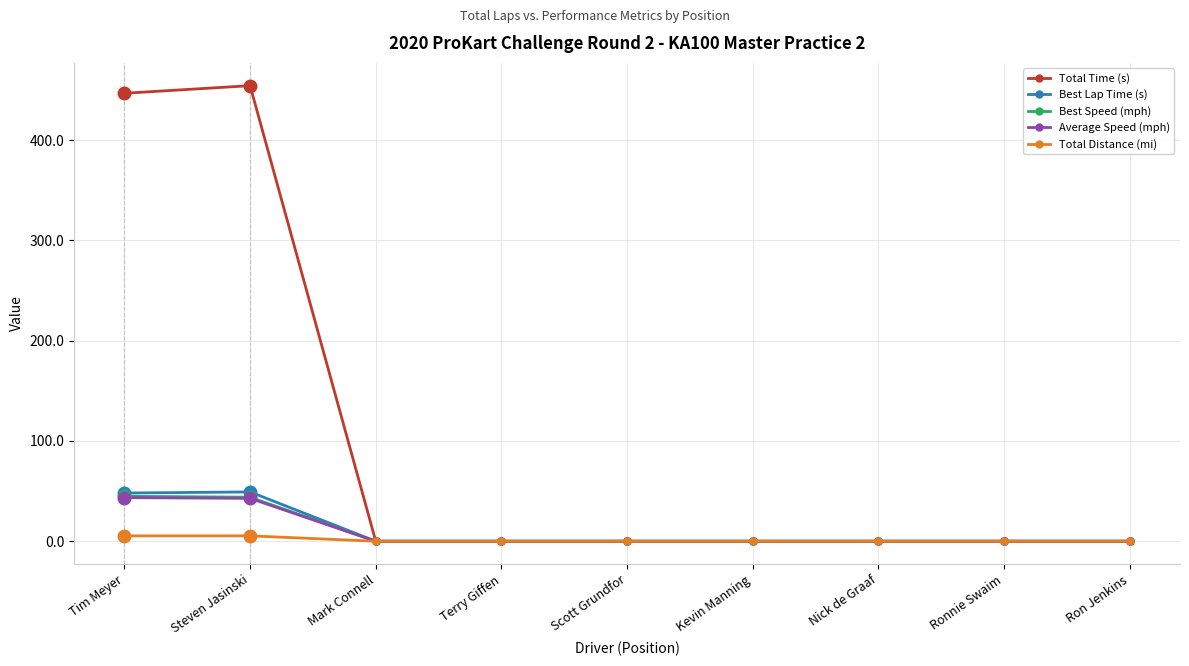

What is the label of the 4th point from the right?

Kevin Manning